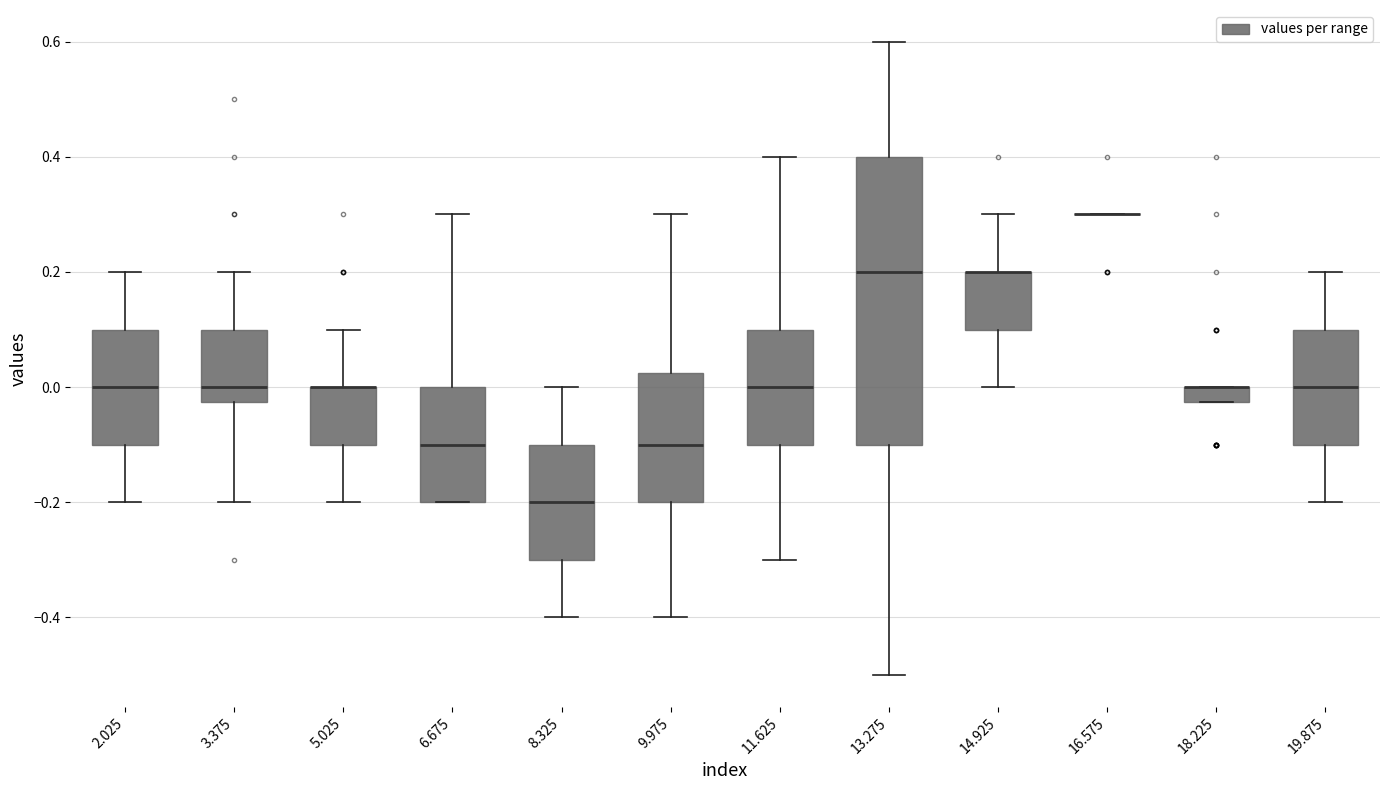

Where does the upper whisker of the box at x = 6.675 end on the y-axis? The values are not printed on the chart, so give them approximately, as read against the axis.

0.30